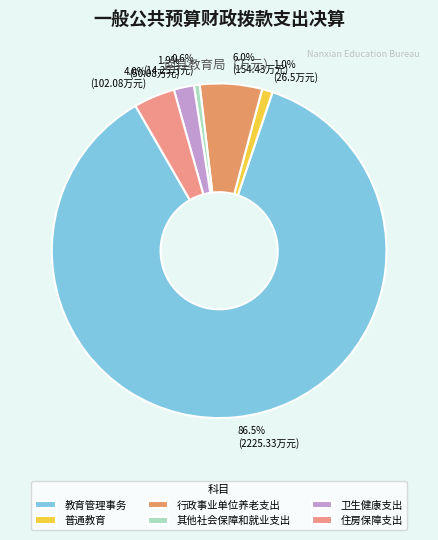

Count the number of slices in the pie.

6